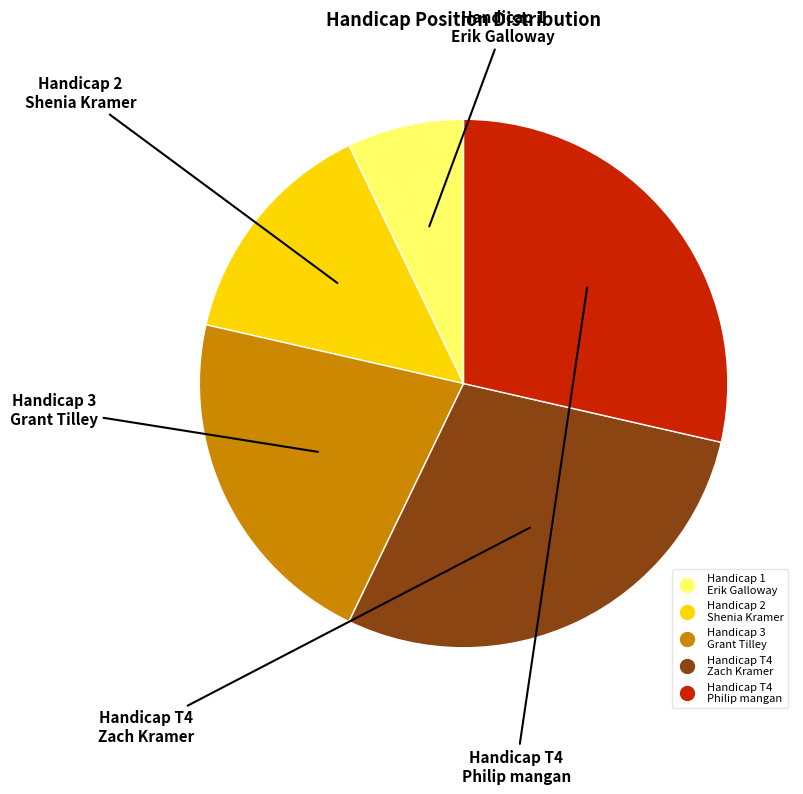

How many segments does this pie chart have?

5